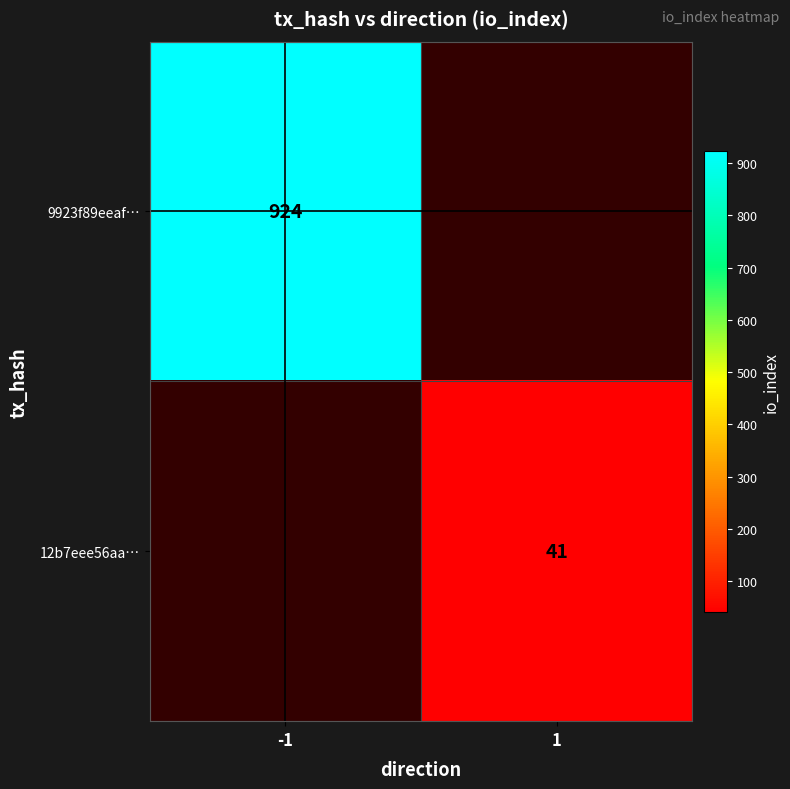

The value of 9923f89eeaf… at -1 is 924. True or false?

True